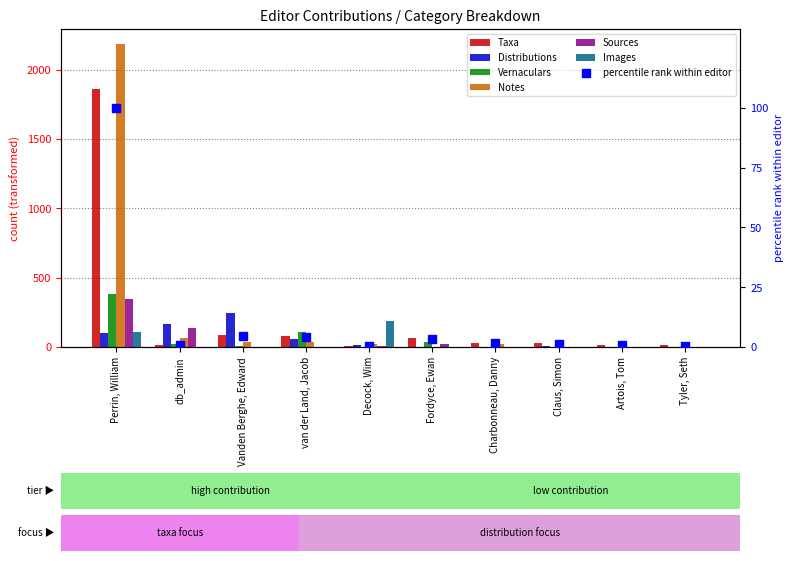

Is the value of Images at Artois, Tom greater than the value of Distributions at Vanden Berghe, Edward?

No